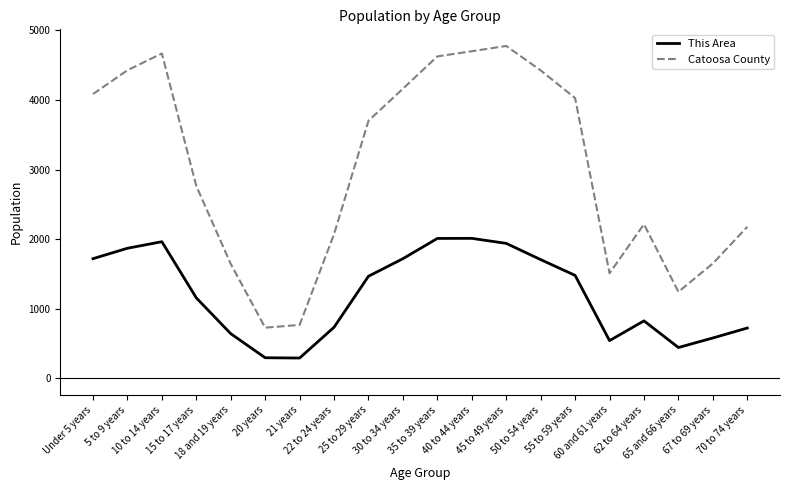

What is the minimum value shown in the chart?

292